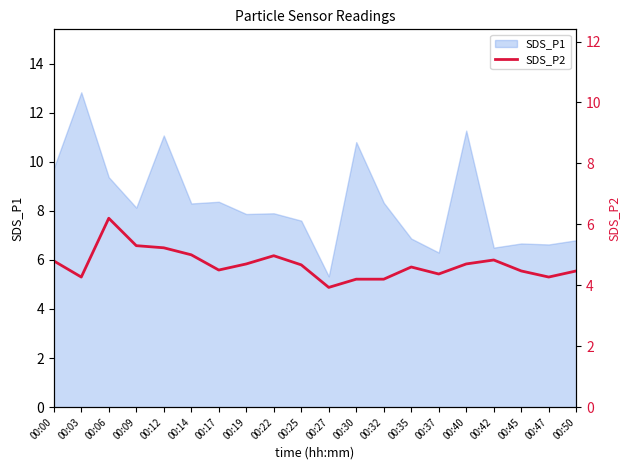

The SDS_P1 series shows 7.9 at 00:19. True or false?

True